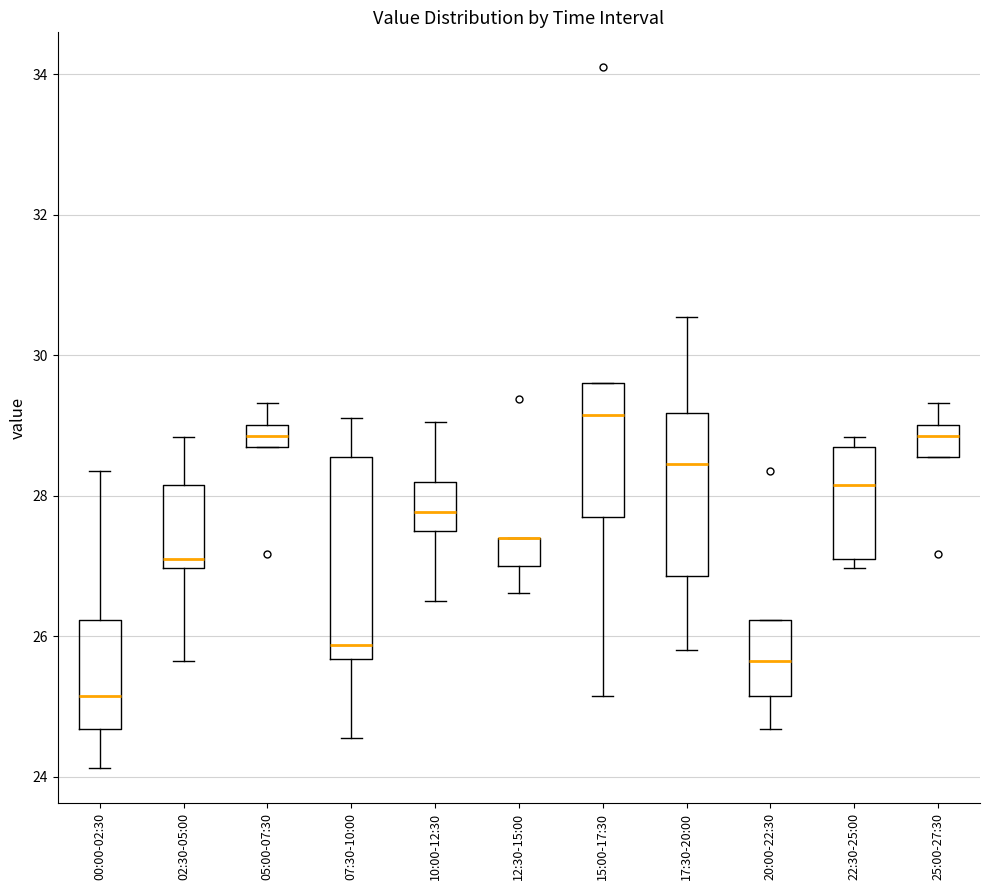

Reading left to right, read every box against the y-axis: the position of its median line, the range the box covers, and the ends of its whiskers. The values are not printed on the chart, so give them approximately, as read against the axis.

00:00-02:30: median 25.2, box 24.6 to 26.2, whiskers 24.2 to 28.4
02:30-05:00: median 27.2, box 27.0 to 28.2, whiskers 25.6 to 28.8
05:00-07:30: median 28.8 (inside the box), box 28.8 to 29.0, whiskers 28.8 to 29.4
07:30-10:00: median 25.8, box 25.6 to 28.6, whiskers 24.6 to 29.2
10:00-12:30: median 27.8, box 27.6 to 28.2, whiskers 26.6 to 29.0
12:30-15:00: median 27.4 (drawn on the box's upper edge), box 27.0 to 27.4, whiskers 26.6 to 27.4
15:00-17:30: median 29.2, box 27.8 to 29.6, whiskers 25.2 to 29.6
17:30-20:00: median 28.4, box 26.8 to 29.2, whiskers 25.8 to 30.6
20:00-22:30: median 25.6, box 25.2 to 26.2, whiskers 24.6 to 26.2
22:30-25:00: median 28.2, box 27.2 to 28.8, whiskers 27.0 to 28.8 (just above the box's upper edge)
25:00-27:30: median 28.8, box 28.6 to 29.0, whiskers 28.6 to 29.4